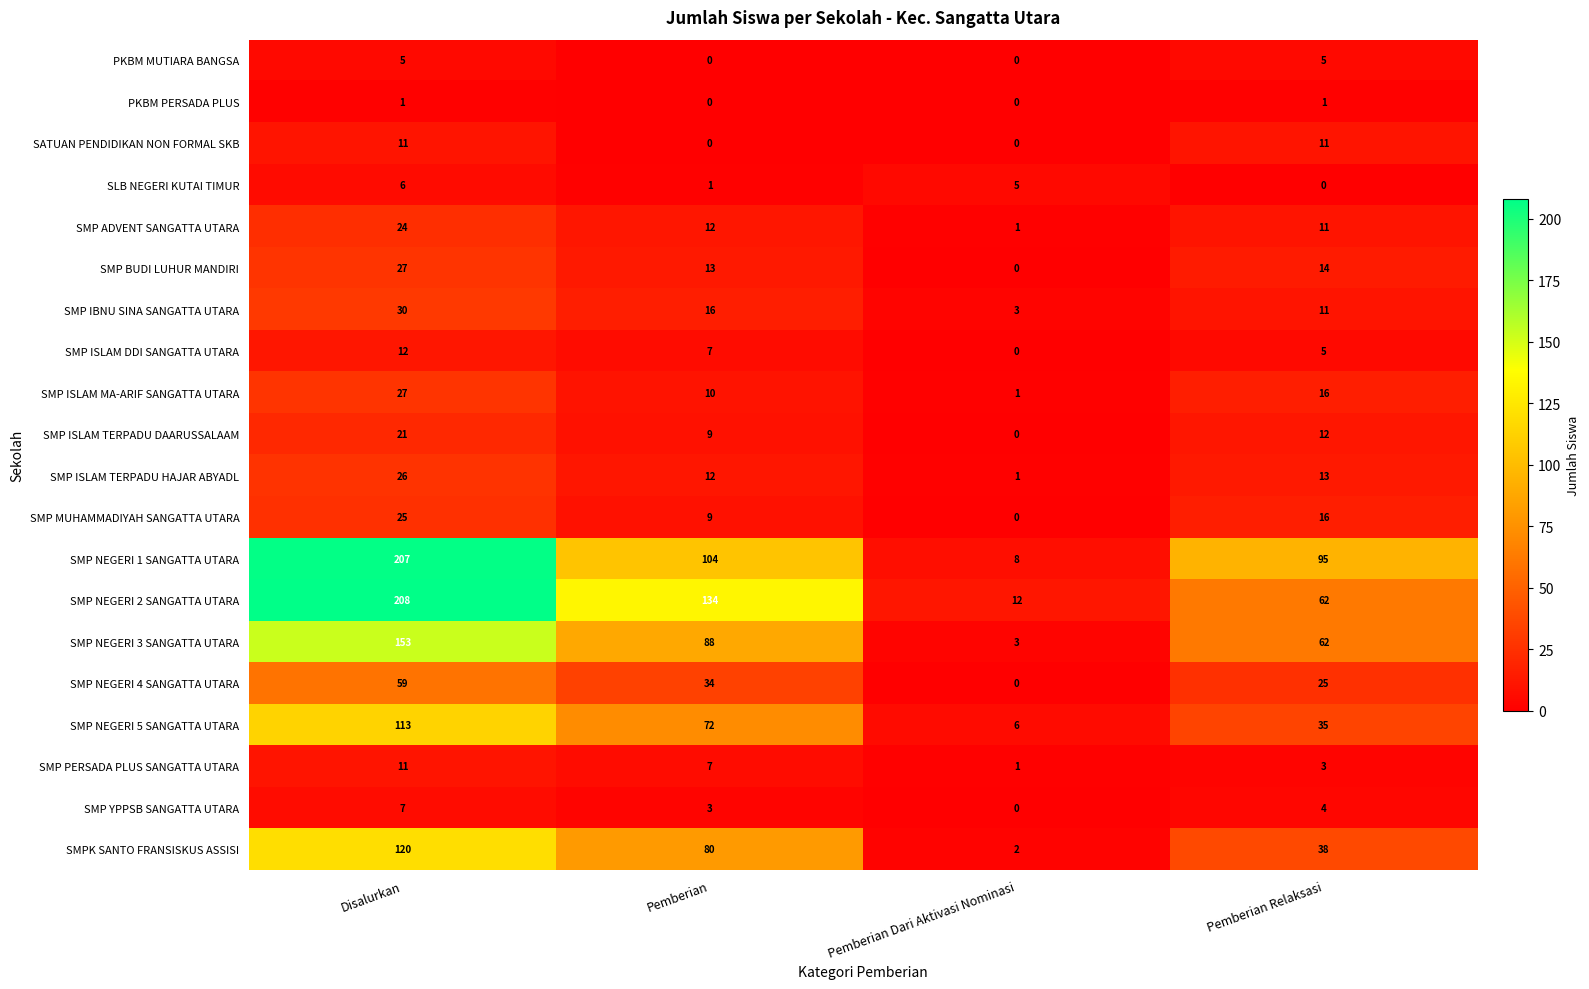

What is the spread (max minus min) of values at Pemberian Dari Aktivasi Nominasi?

12